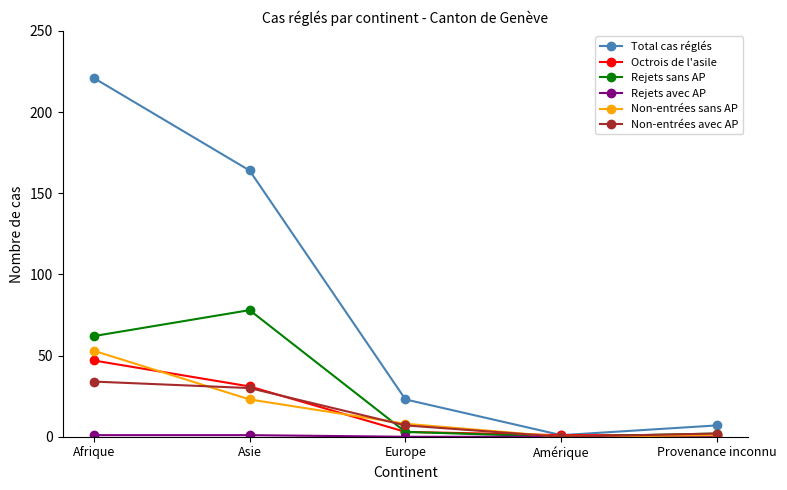

What is the difference between the Non-entrées avec AP values at Amérique and Asie?

30